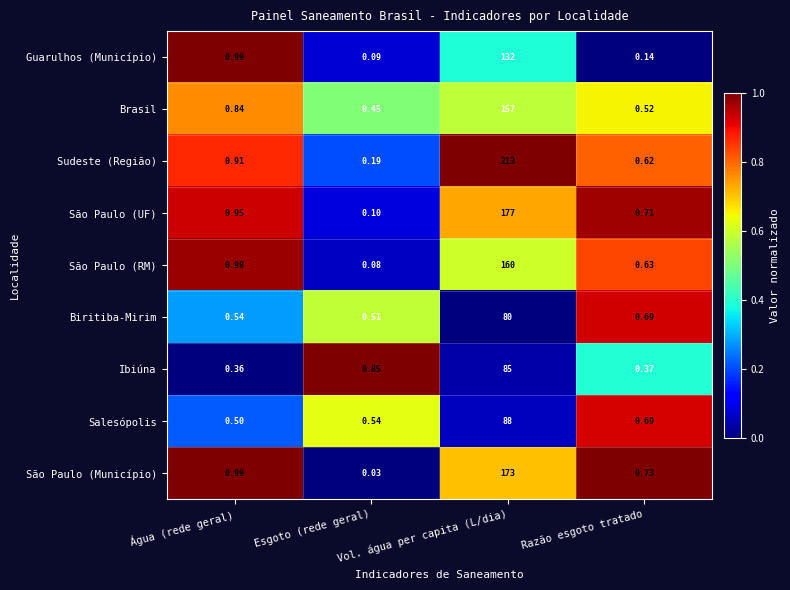

Which series has the largest total across all categories?

Sudeste (Região)